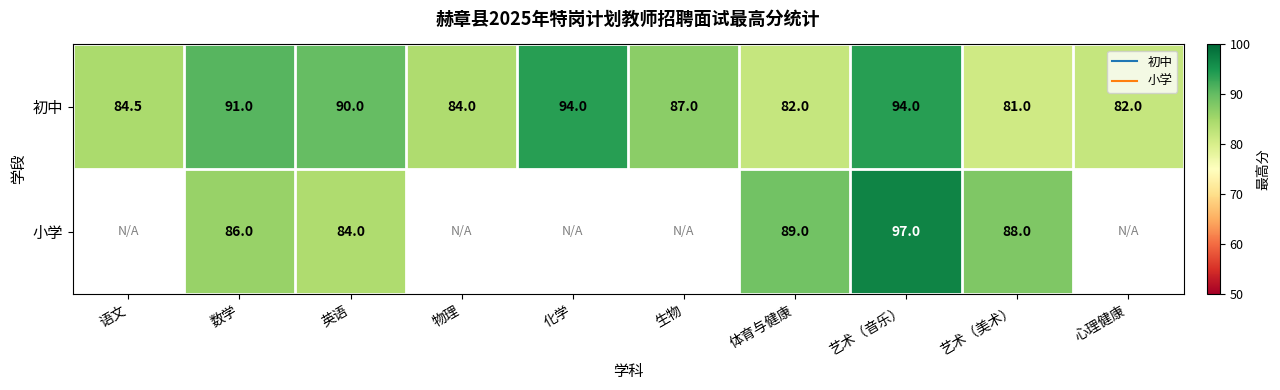

At which label does 初中 reach its minimum?

艺术（美术）